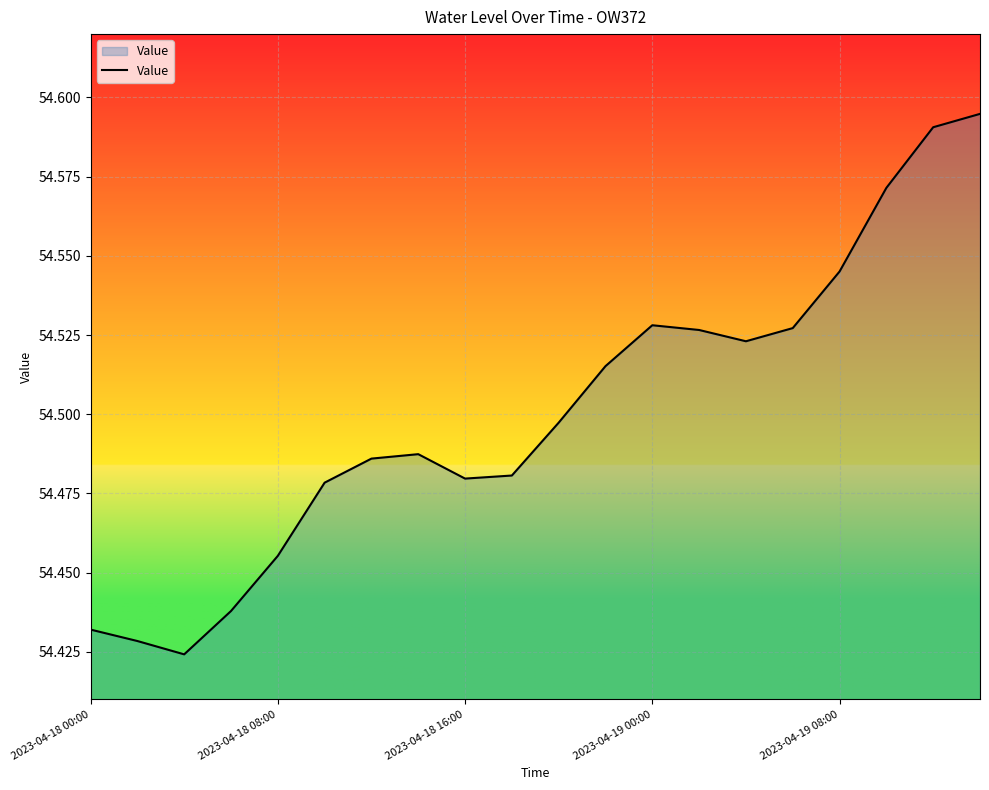

The chart shows a value of 25.9 at 2023-04-18 08:00. True or false?

False